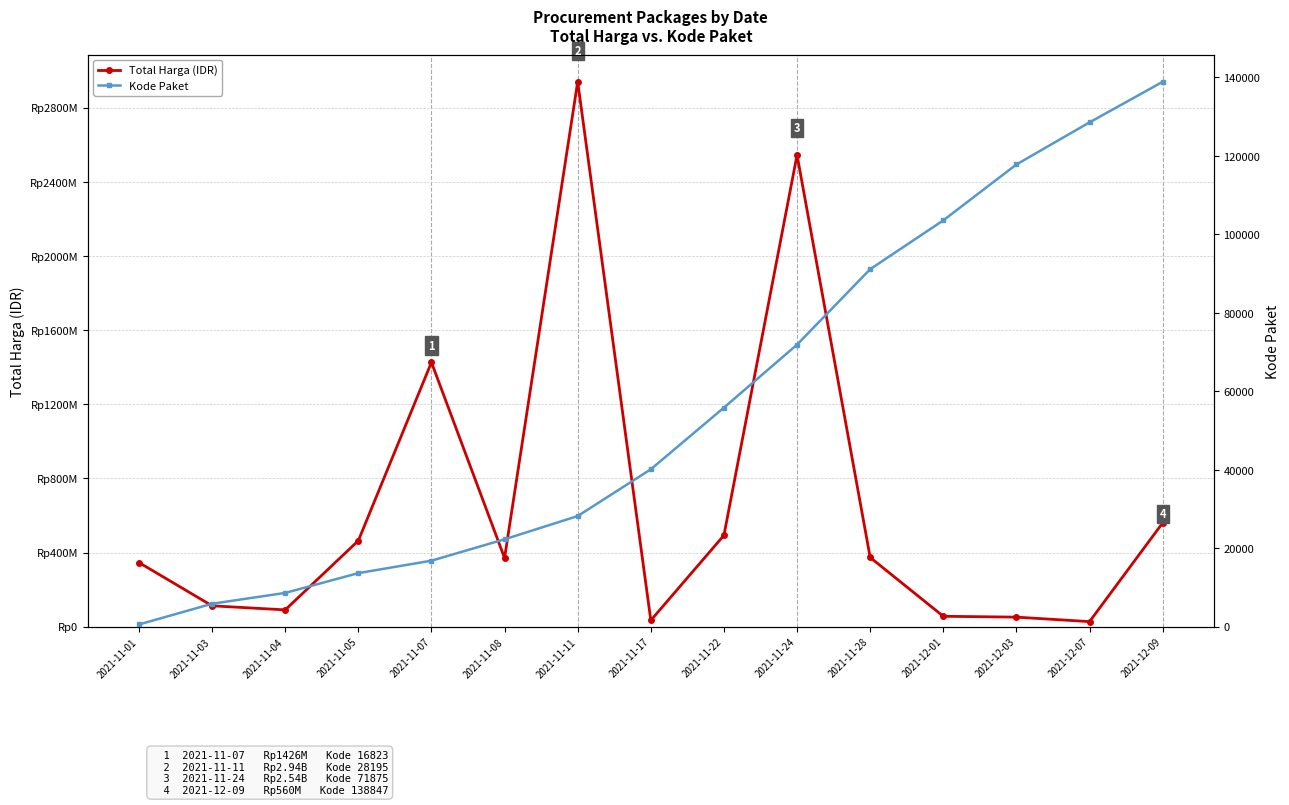

Which series changed the most between 2021-11-04 and 2021-12-03?

Total Harga